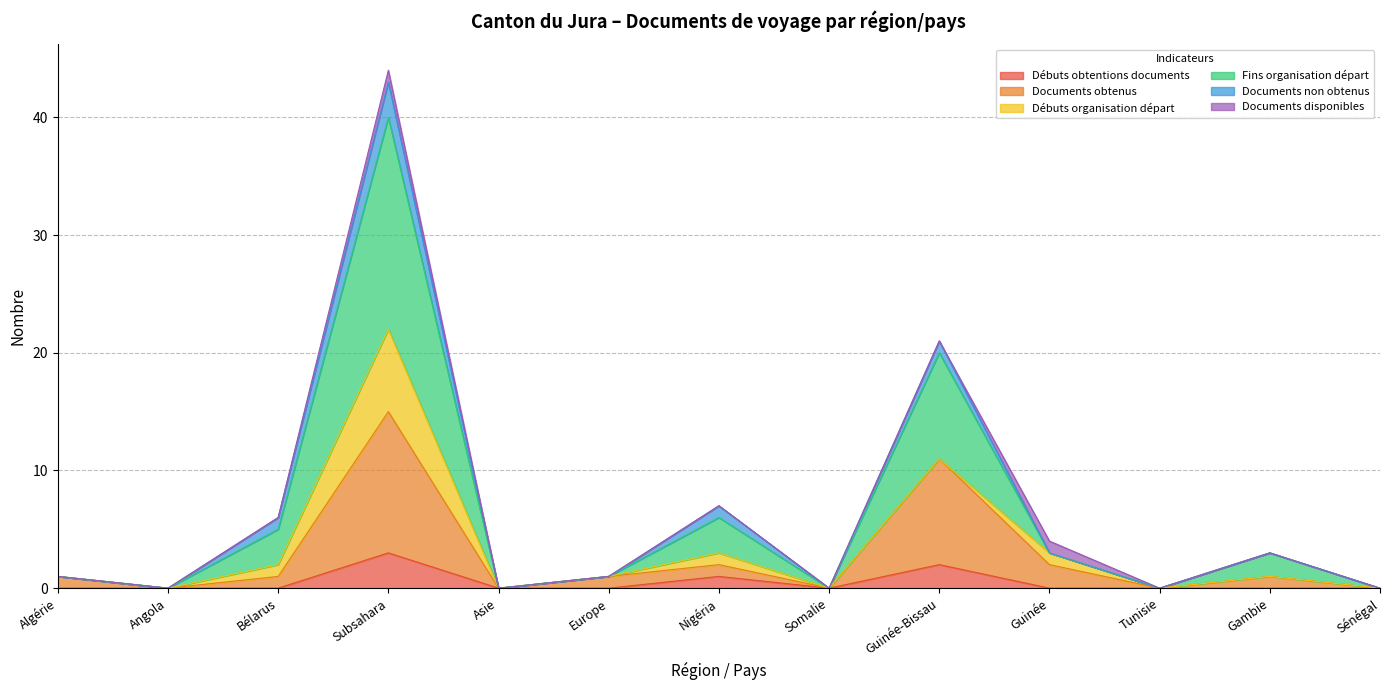

Which series has the widest spread of values?

Fins organisation départ